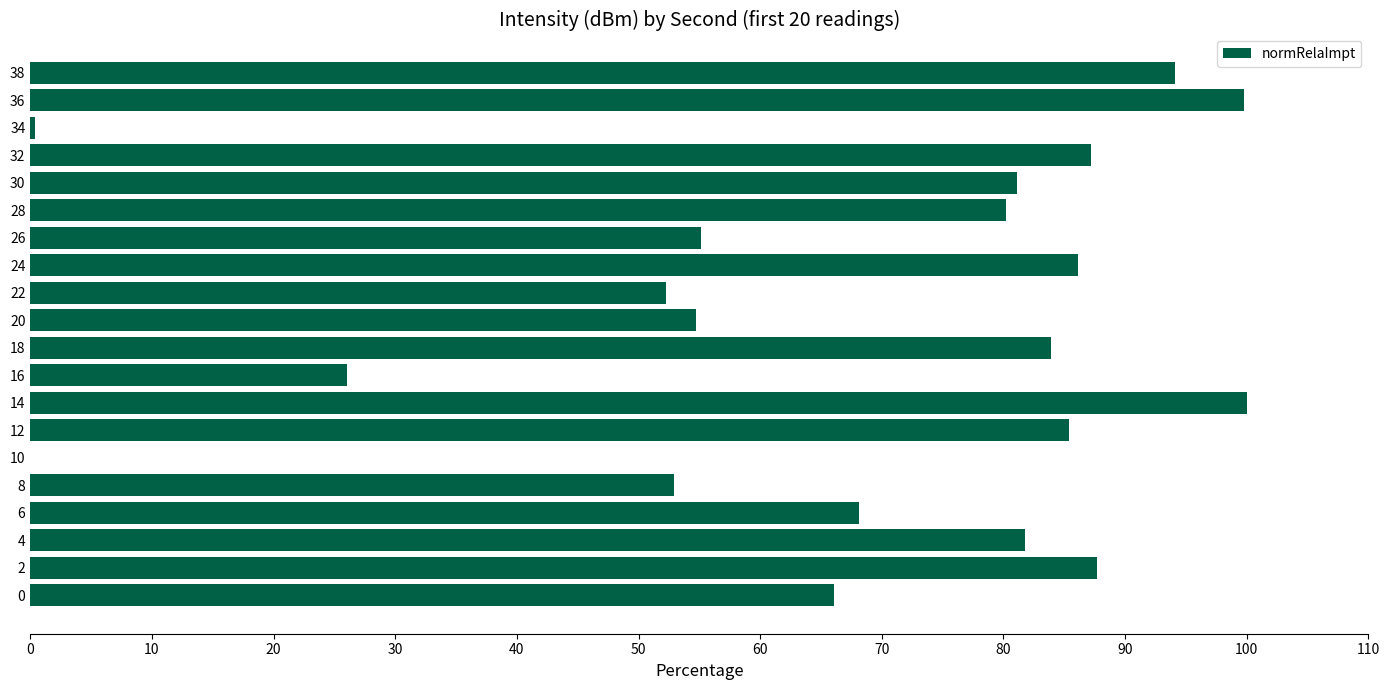

Is it true that the value at 38 is 94.1?

True